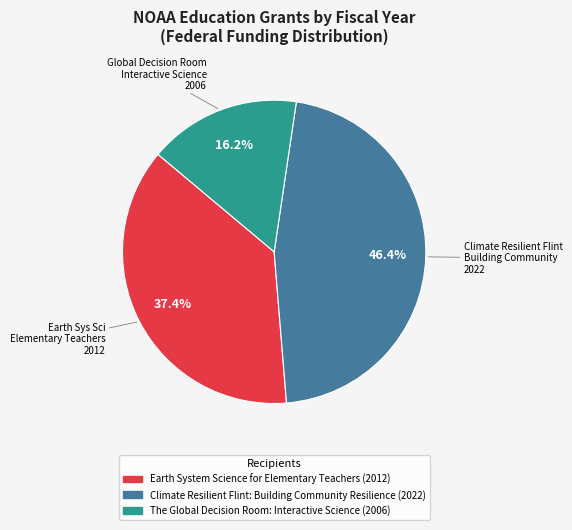

How many slices are in this pie chart?

3